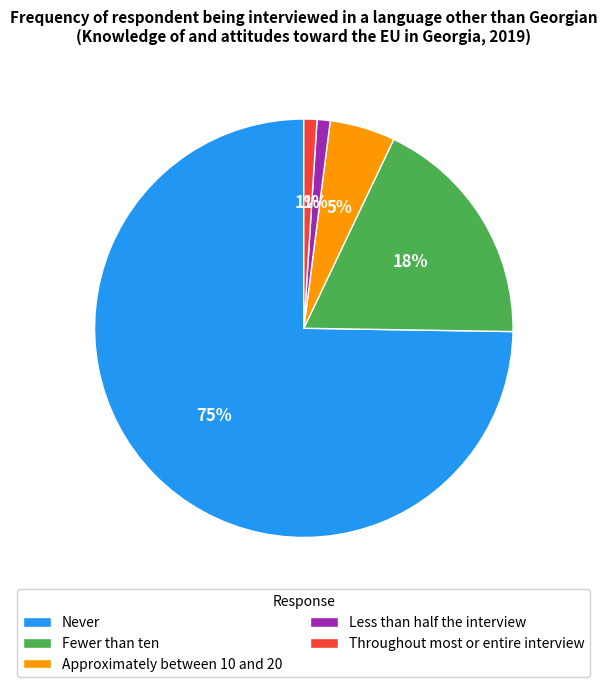

To the nearest percent, what portion does Approximately between 10 and 20 represent?

5%